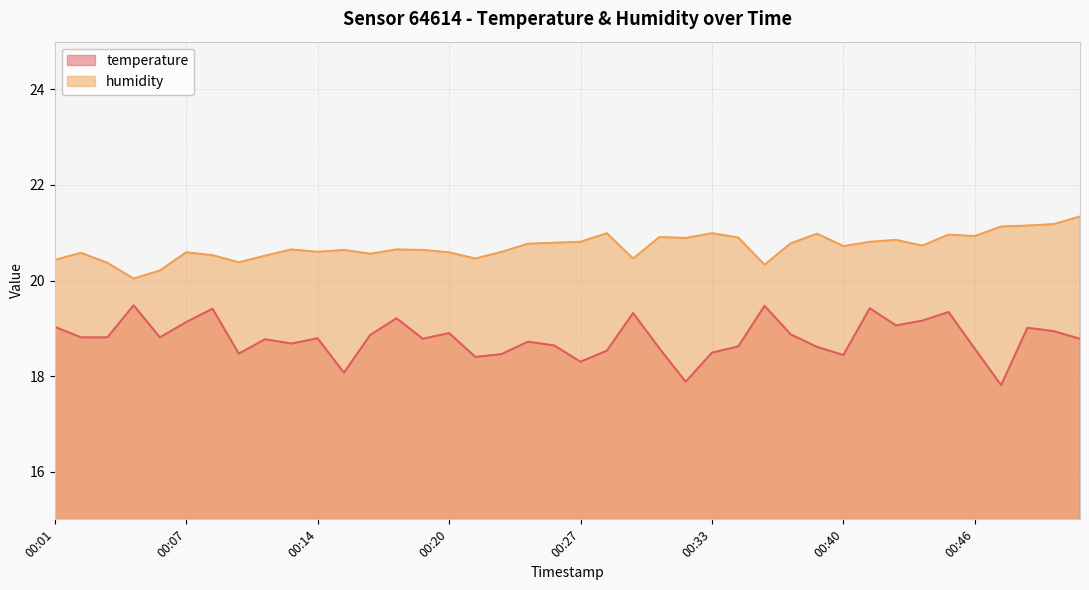

Reading left to right, what are all the values shown in this chart?

temperature: 19.0	18.8	18.8	19.5	18.8	19.1	19.4	18.5	18.8	18.7	18.8	18.1	18.9	19.2	18.8	18.9	18.4	18.5	18.7	18.6	18.3	18.5	19.3	18.6	17.9	18.5	18.6	19.5	18.9	18.6	18.4	19.4	19.1	19.2	19.3	18.6	17.8	19.0	18.9	18.8
humidity: 20.4	20.6	20.4	20.0	20.2	20.6	20.5	20.4	20.5	20.6	20.6	20.6	20.6	20.6	20.6	20.6	20.5	20.6	20.8	20.8	20.8	21.0	20.5	20.9	20.9	21.0	20.9	20.3	20.8	21.0	20.7	20.8	20.9	20.7	21.0	20.9	21.1	21.1	21.2	21.3